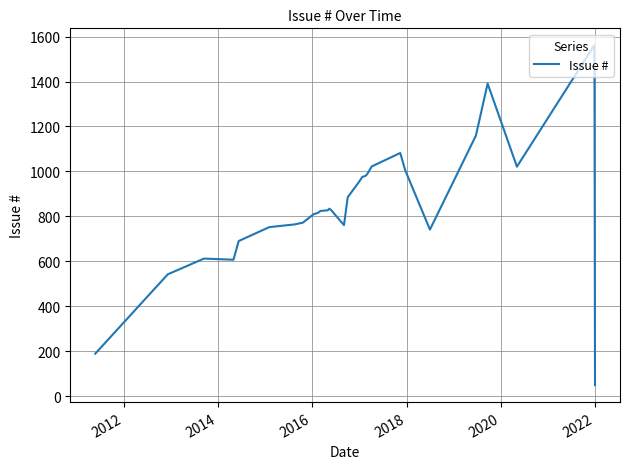

What is the smallest value displayed?

49